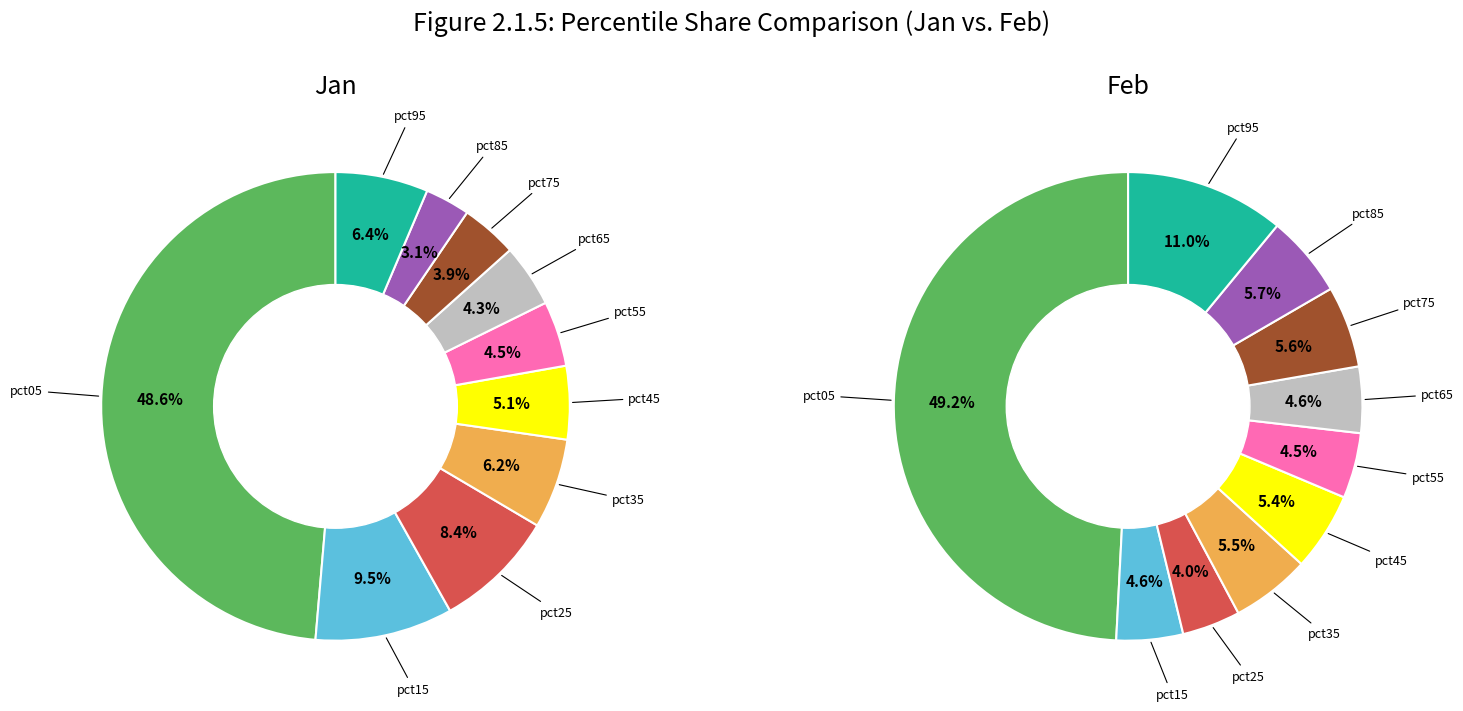

To the nearest percent, what portion does pct05 represent?

49%